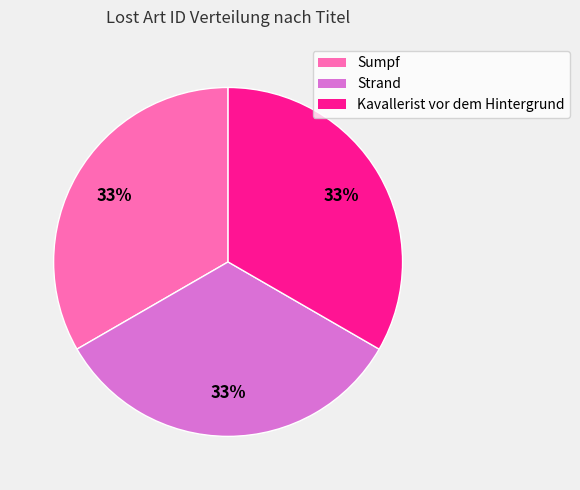

Combined, do Kavallerist vor dem Hintergrund and Sumpf account for over 50%?

Yes